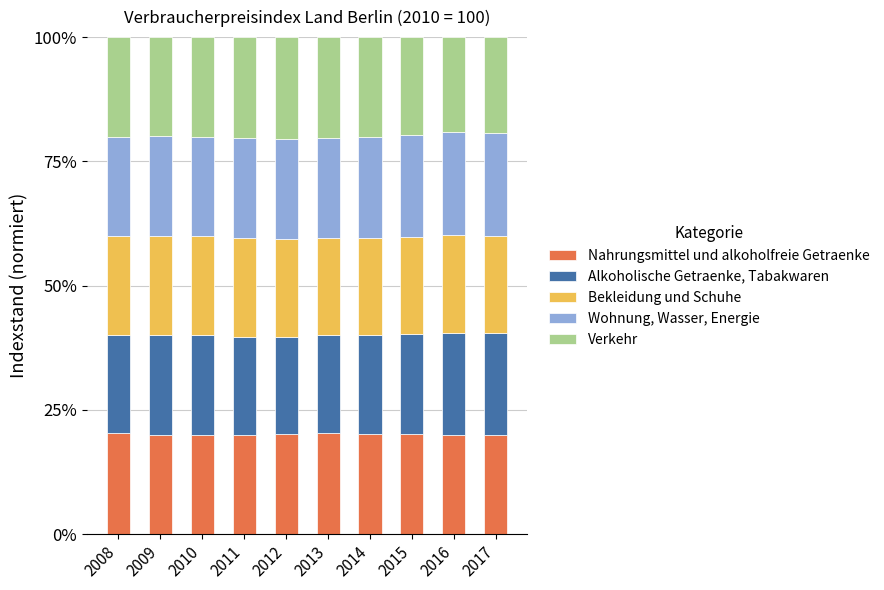

What is the total value across all series at 2009?

100.0